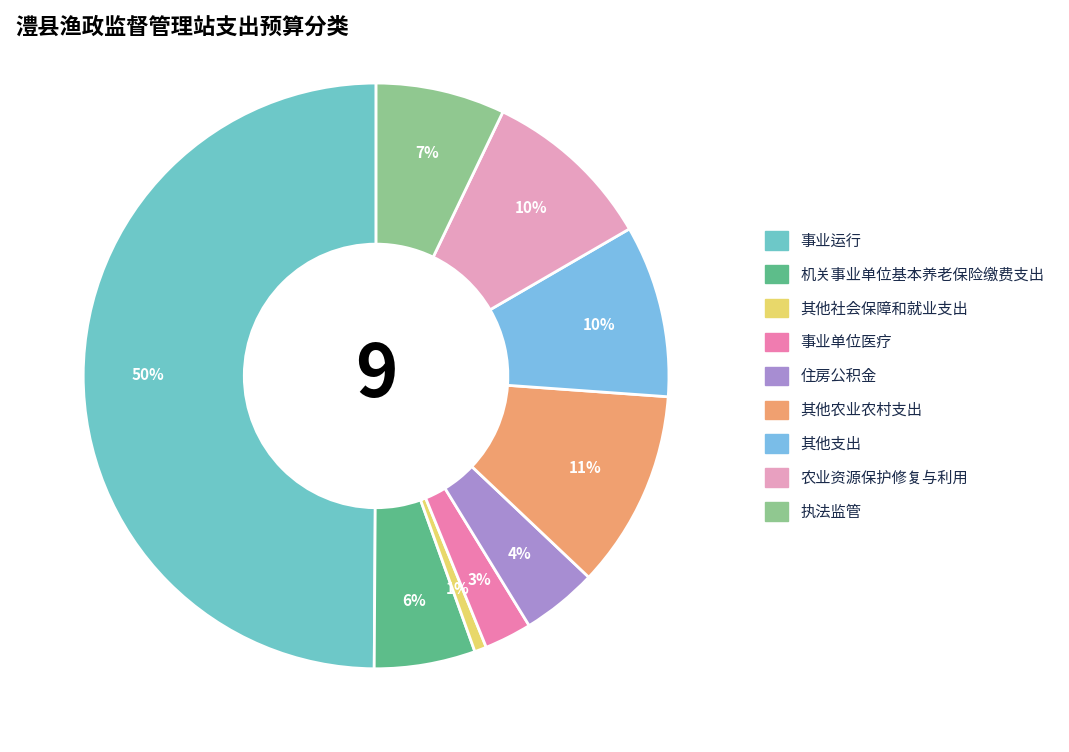

Is it true that 事业运行 is 37% of the pie?

False